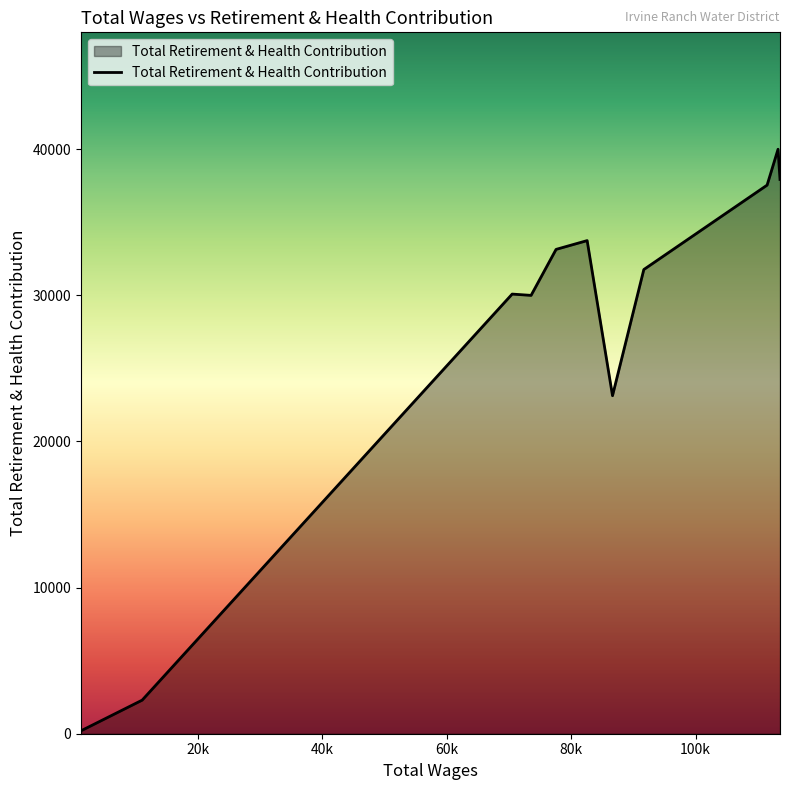

How many categories are shown in the chart?

11